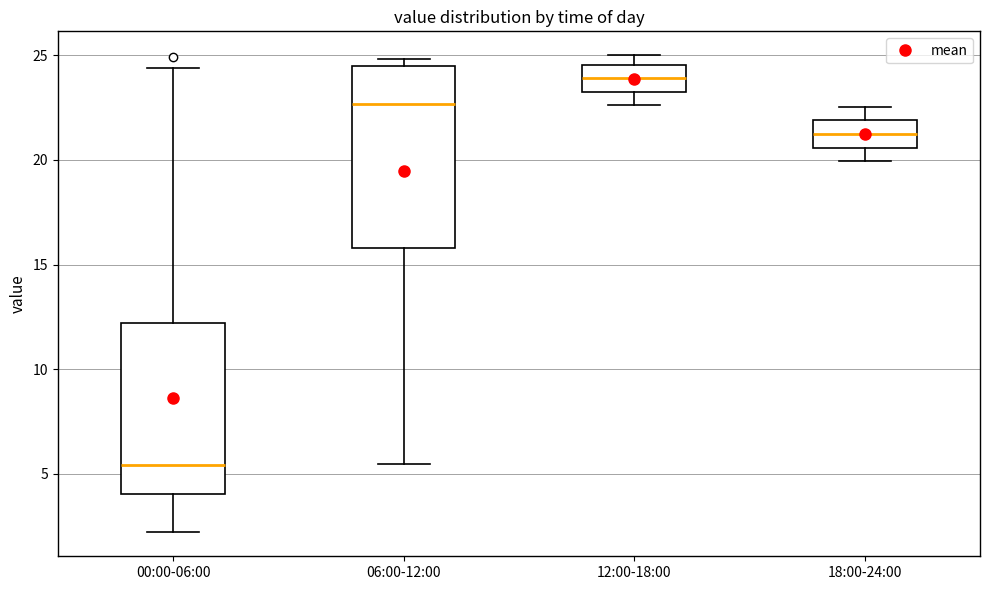

Reading left to right, transcribe this box plot: for each box, give where its median line is, the range the box spans, and where its two whiskers end, as read against the y-axis. The values are not printed on the chart, so give them approximately, as read against the axis.

00:00-06:00: median 5.5, box 4.0 to 12.0, whiskers 2.0 to 24.5
06:00-12:00: median 22.5, box 16.0 to 24.5, whiskers 5.5 to 25.0
12:00-18:00: median 24.0, box 23.5 to 24.5, whiskers 22.5 to 25.0
18:00-24:00: median 21.0, box 20.5 to 22.0, whiskers 20.0 to 22.5